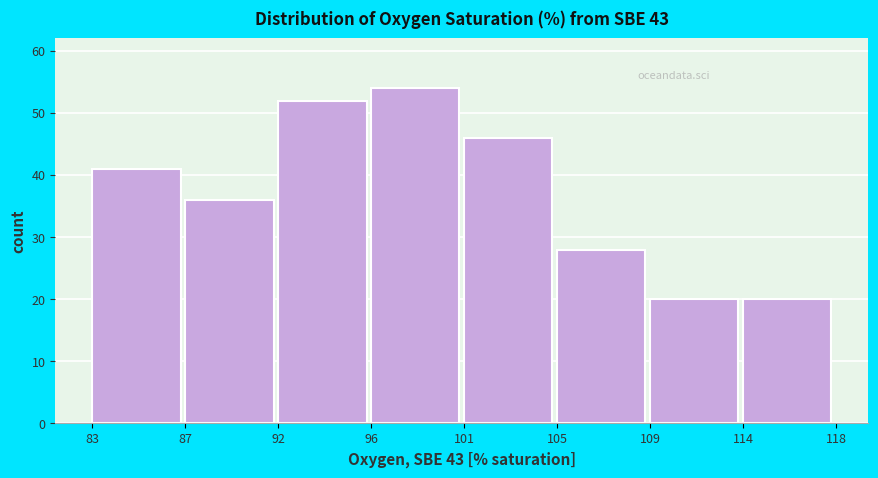

Reading left to right, transcribe all the data shown in this chart.

83=41	87=36	92=52	96=54	101=46	105=28	109=20	114=20